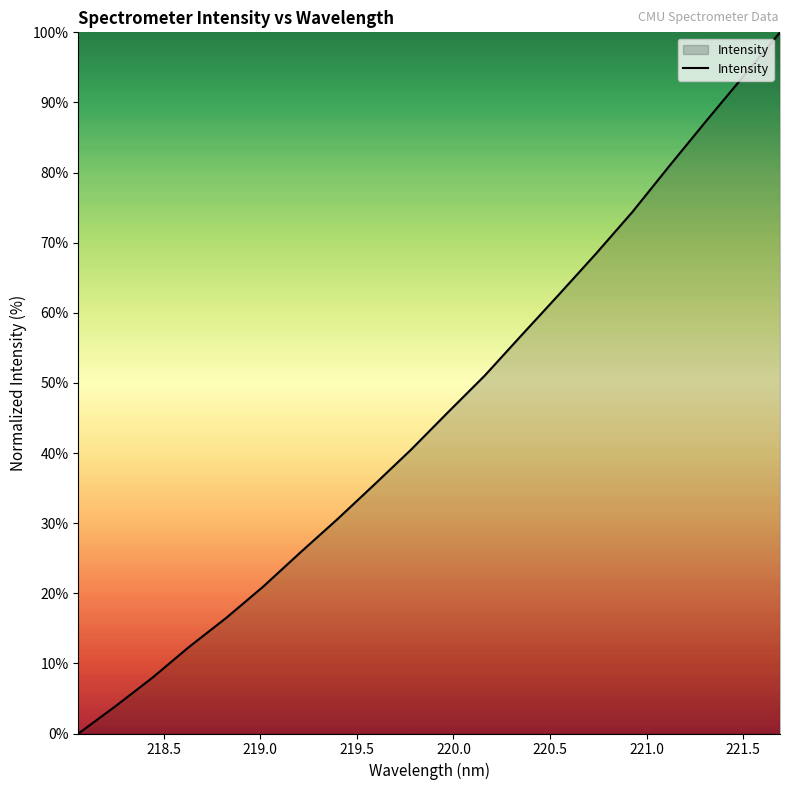

What is the difference between the maximum and minimum values?

100.0